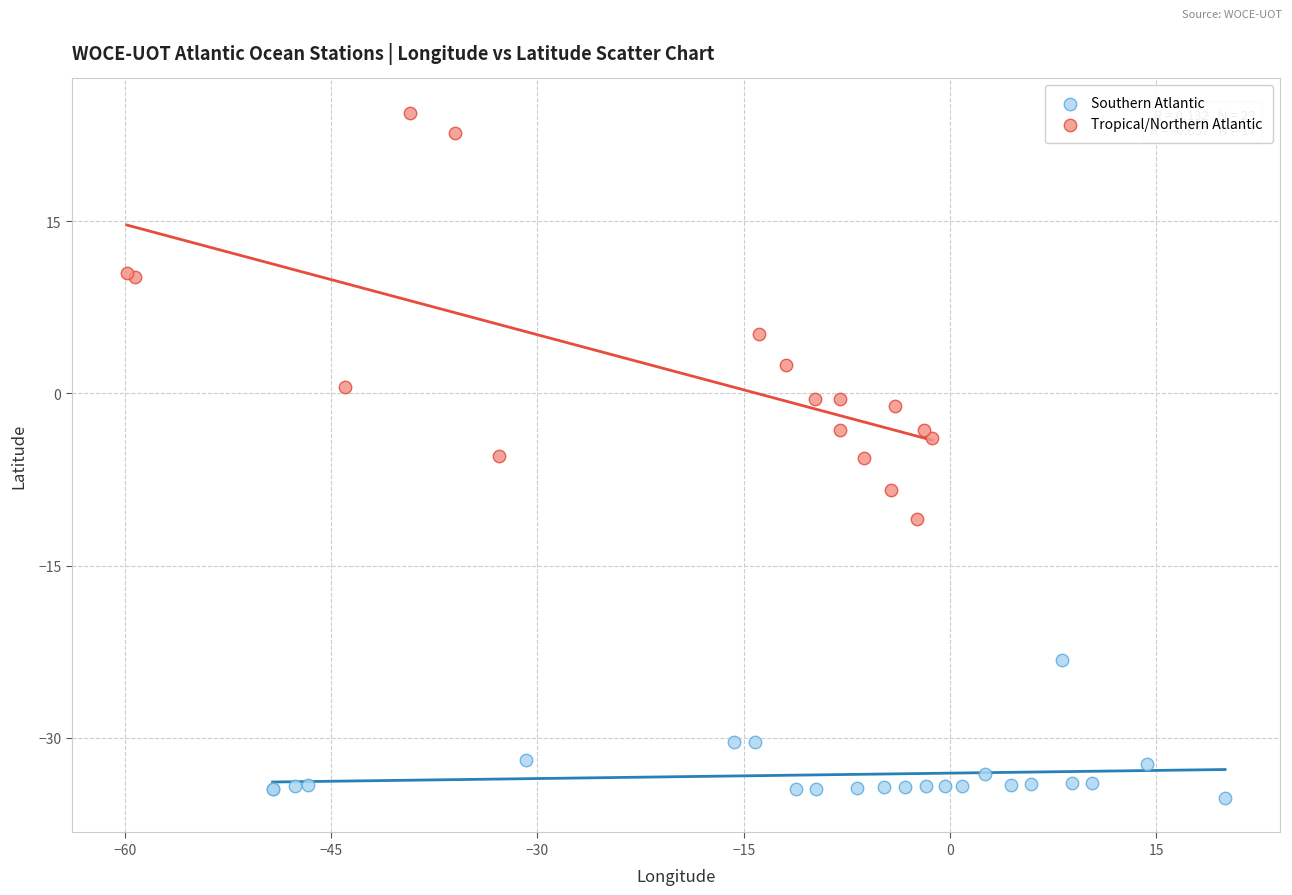

Which series contains the highest Y value?

Tropical/Northern Atlantic